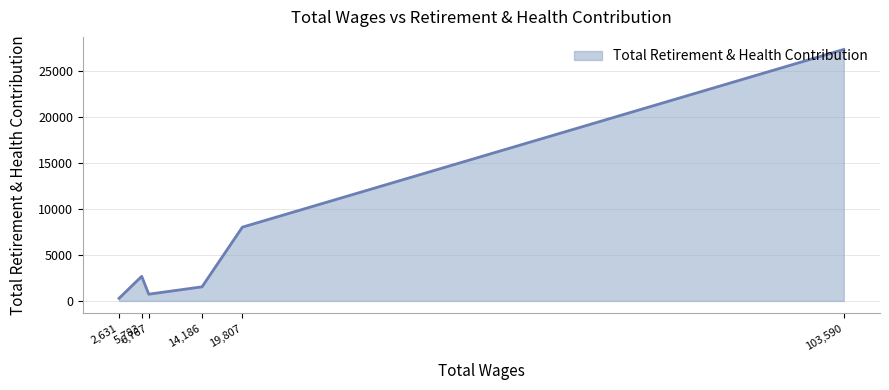

What is the average value?

6751